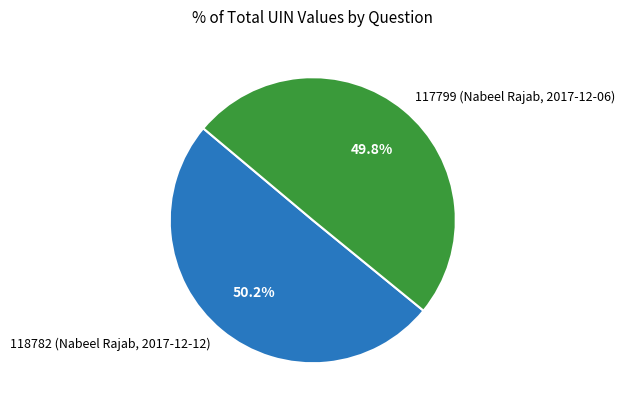

To the nearest percent, what percentage of the pie is 117799 (Nabeel Rajab, 2017-12-06)?

50%